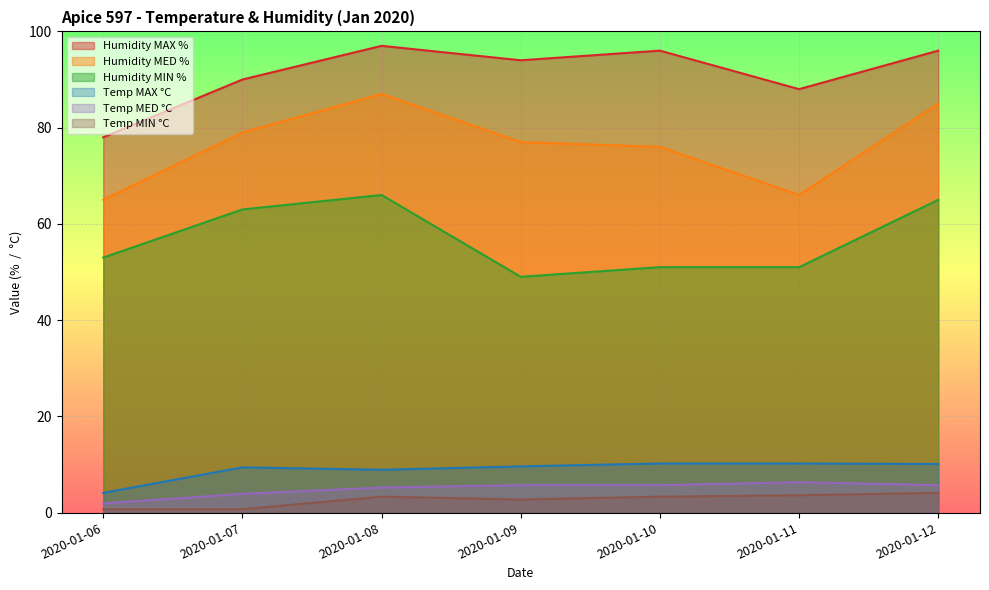

True or false: Humidity MAX % and Humidity MIN % intersect in this chart.

False